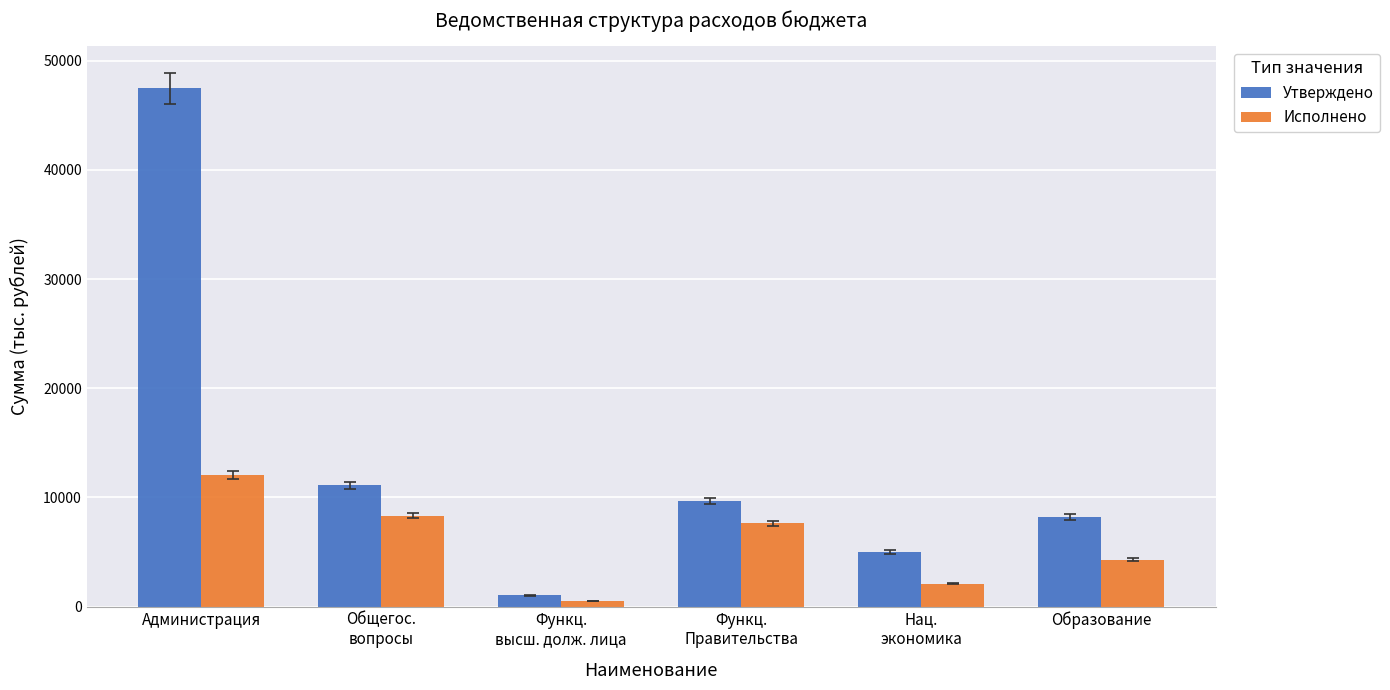

List the series in order of their peak value, lowest first.

Исполнено, Утверждено